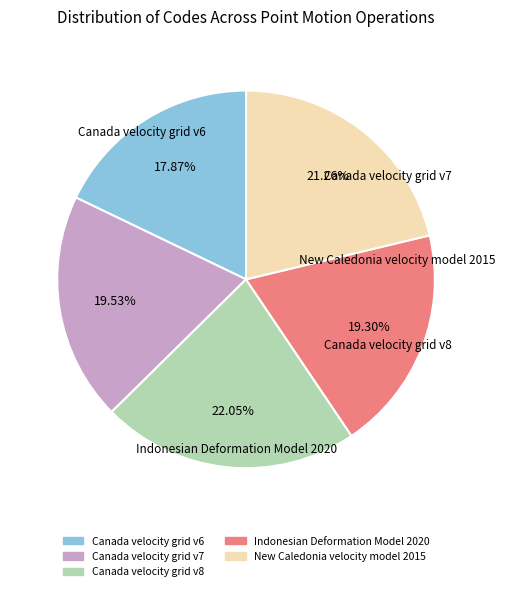

What is the total percentage of New Caledonia velocity model 2015 and Canada velocity grid v8?

43.3%